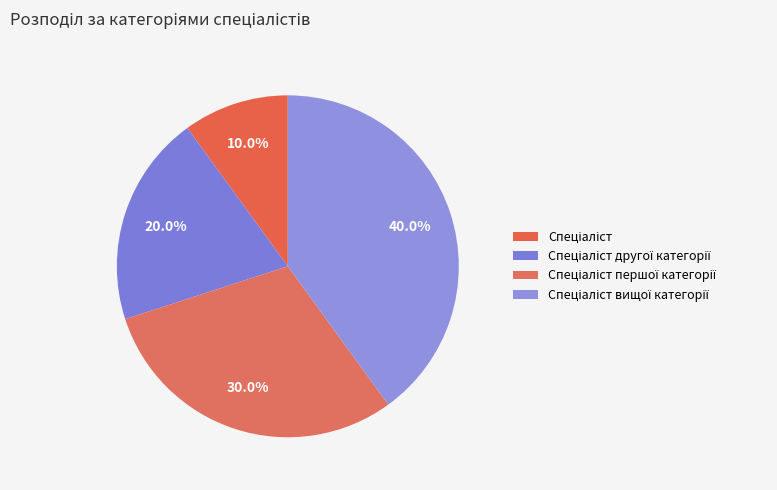

How many segments does this pie chart have?

4